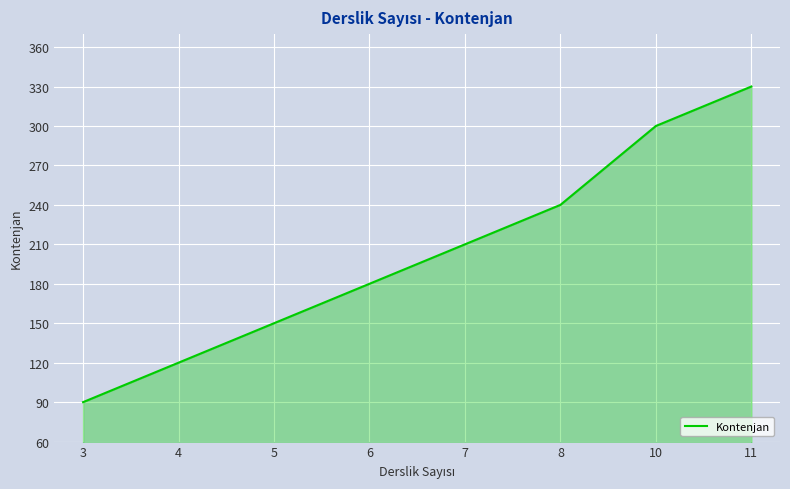

What is the approximate value at 11, to the nearest 50?

350